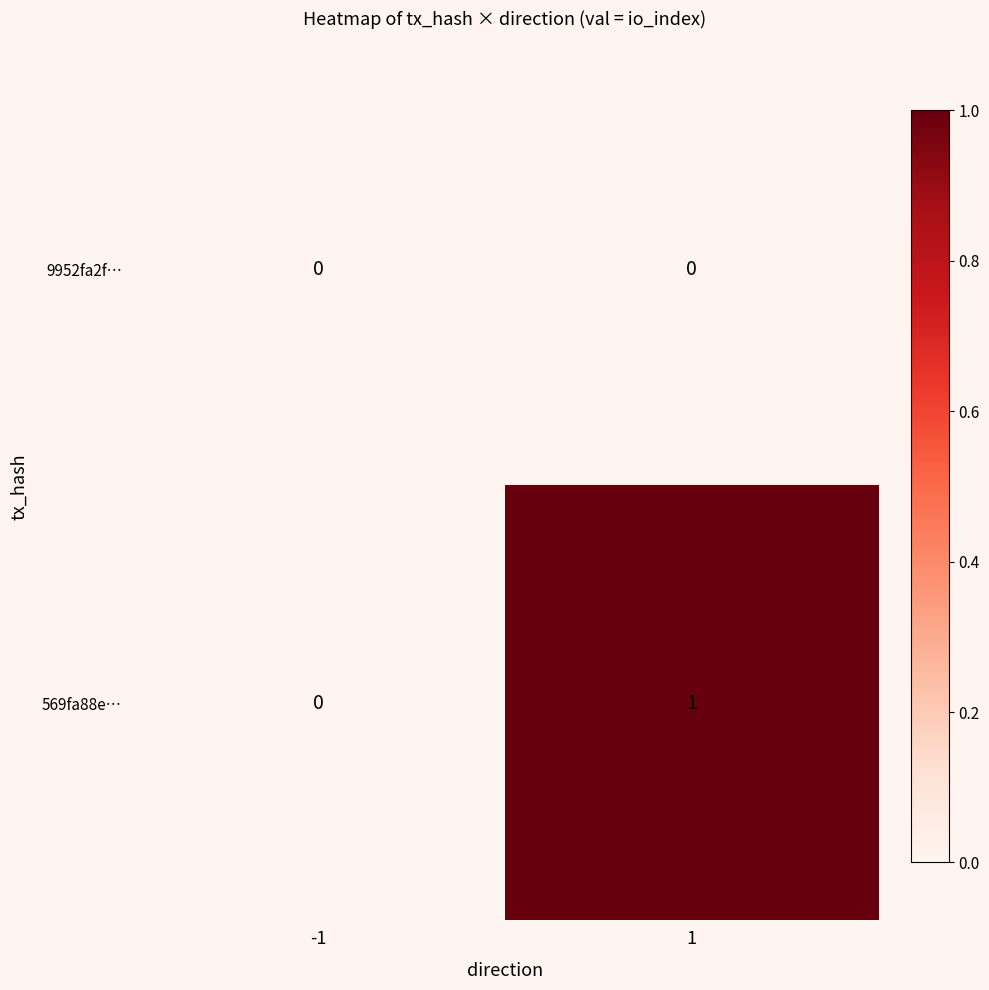

At which category is the sum across all series the highest?

1